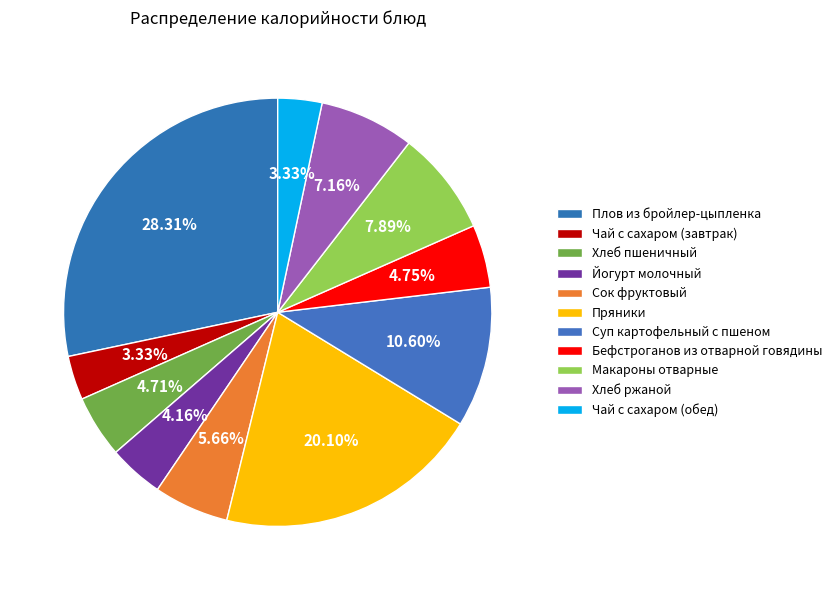

True or false: Пряники accounts for 20% of the total.

True